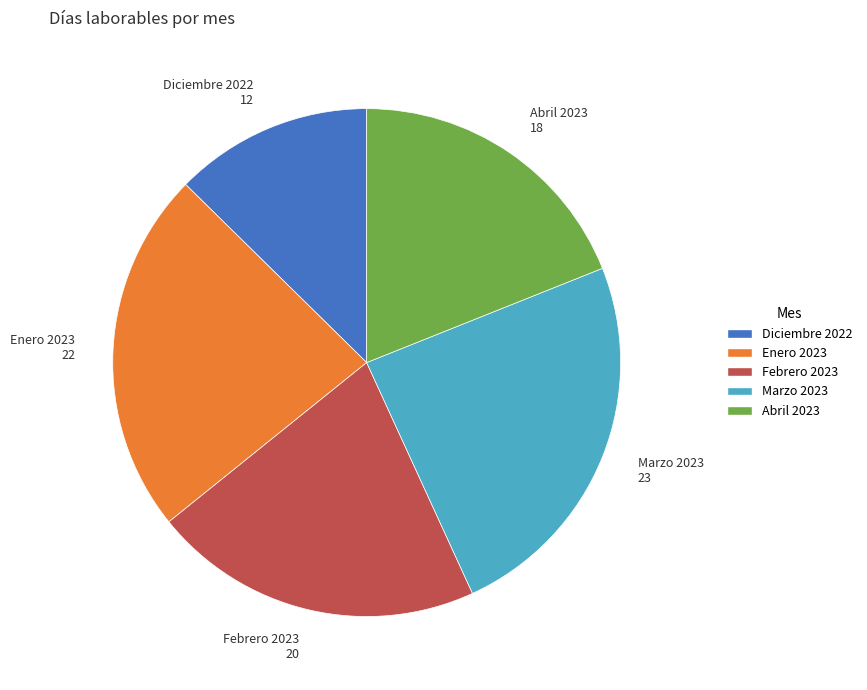

Combined, do Abril 2023 and Diciembre 2022 account for over 50%?

No